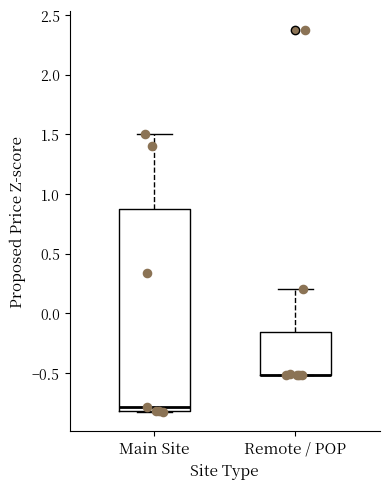

Reading left to right, transcribe this box plot: for each box, give where its median line is, the range the box spans, and where its two whiskers end, as read against the y-axis. The values are not printed on the chart, so give them approximately, as read against the axis.

Main Site: median -0.80 (just above the box's lower edge), box -0.80 to 0.85, whiskers -0.85 to 1.50
Remote / POP: median -0.50 (drawn on the box's lower edge), box -0.50 to -0.15, whiskers -0.50 to 0.20